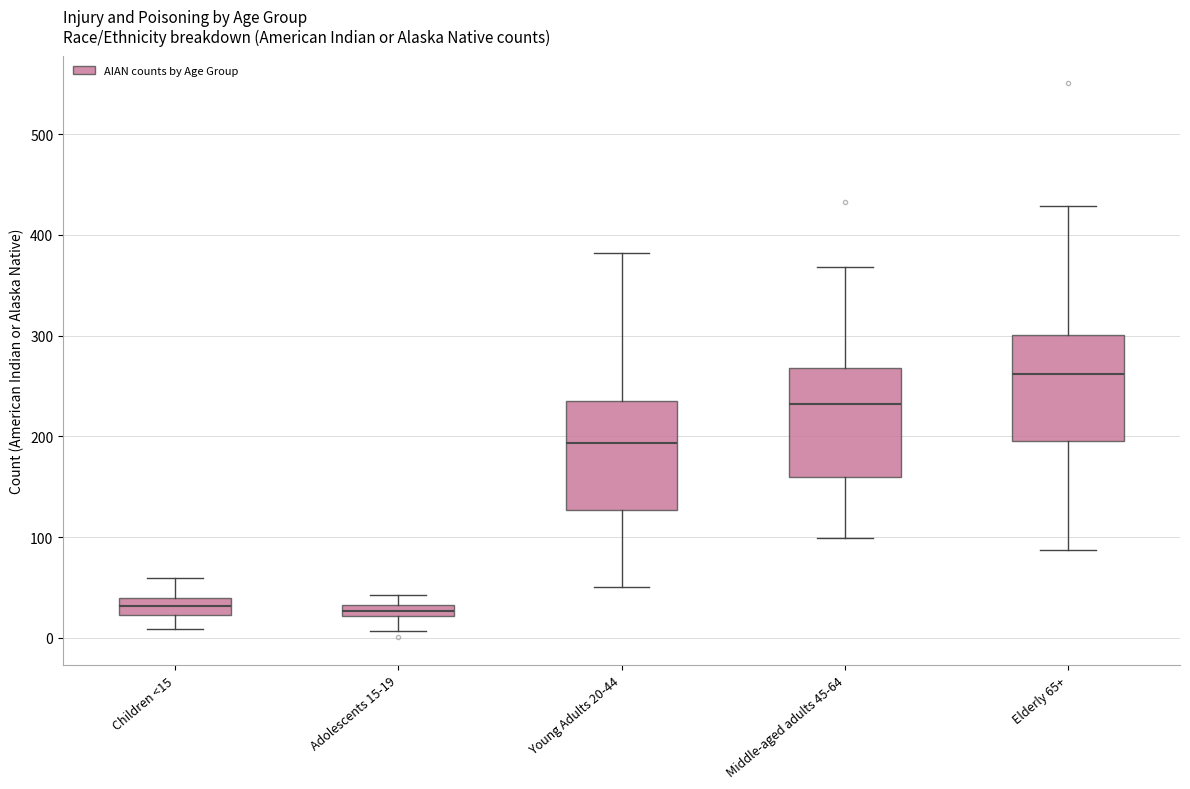

Where does the lower whisker of the box for Adolescents 15-19 end on the y-axis? The values are not printed on the chart, so give them approximately, as read against the axis.

10